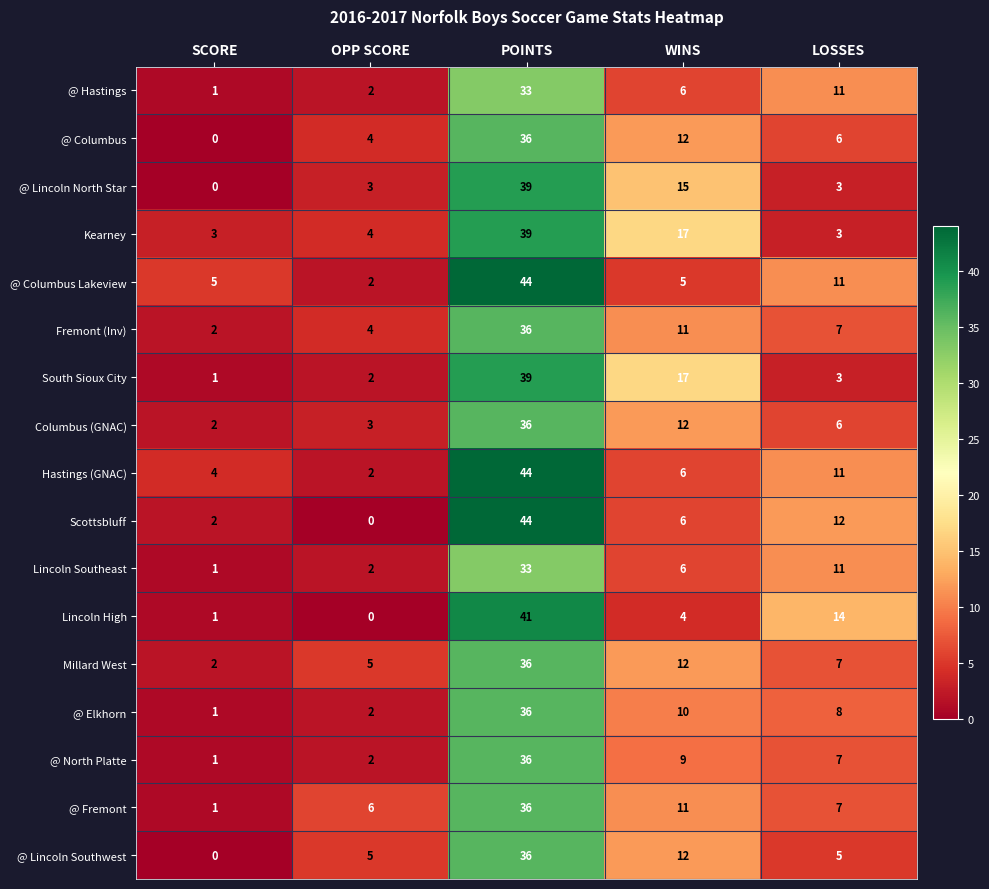

How many data points in Millard West are less than 7?

2